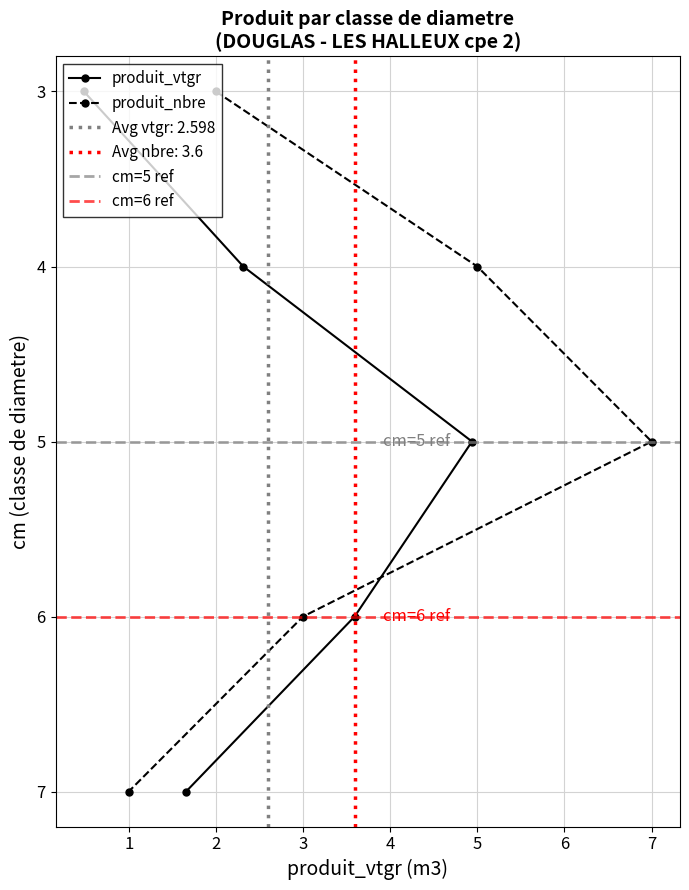

At which category is the sum across all series the highest?

5